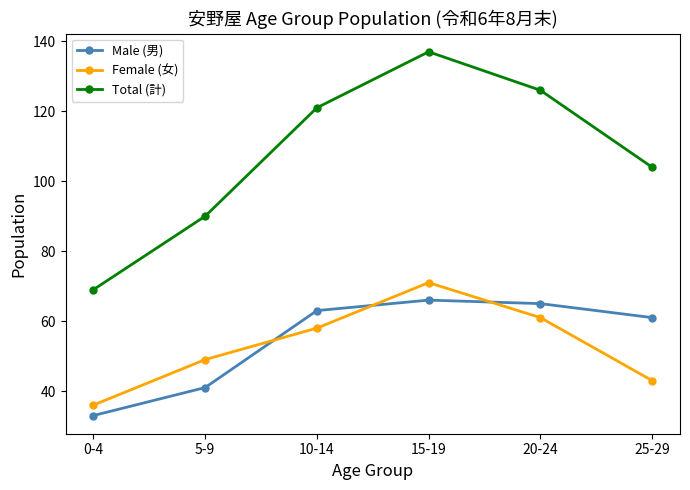

Reading left to right, transcribe all the data shown in this chart.

Male (男): 0-4=33	5-9=41	10-14=63	15-19=66	20-24=65	25-29=61
Female (女): 0-4=36	5-9=49	10-14=58	15-19=71	20-24=61	25-29=43
Total (計): 0-4=69	5-9=90	10-14=121	15-19=137	20-24=126	25-29=104